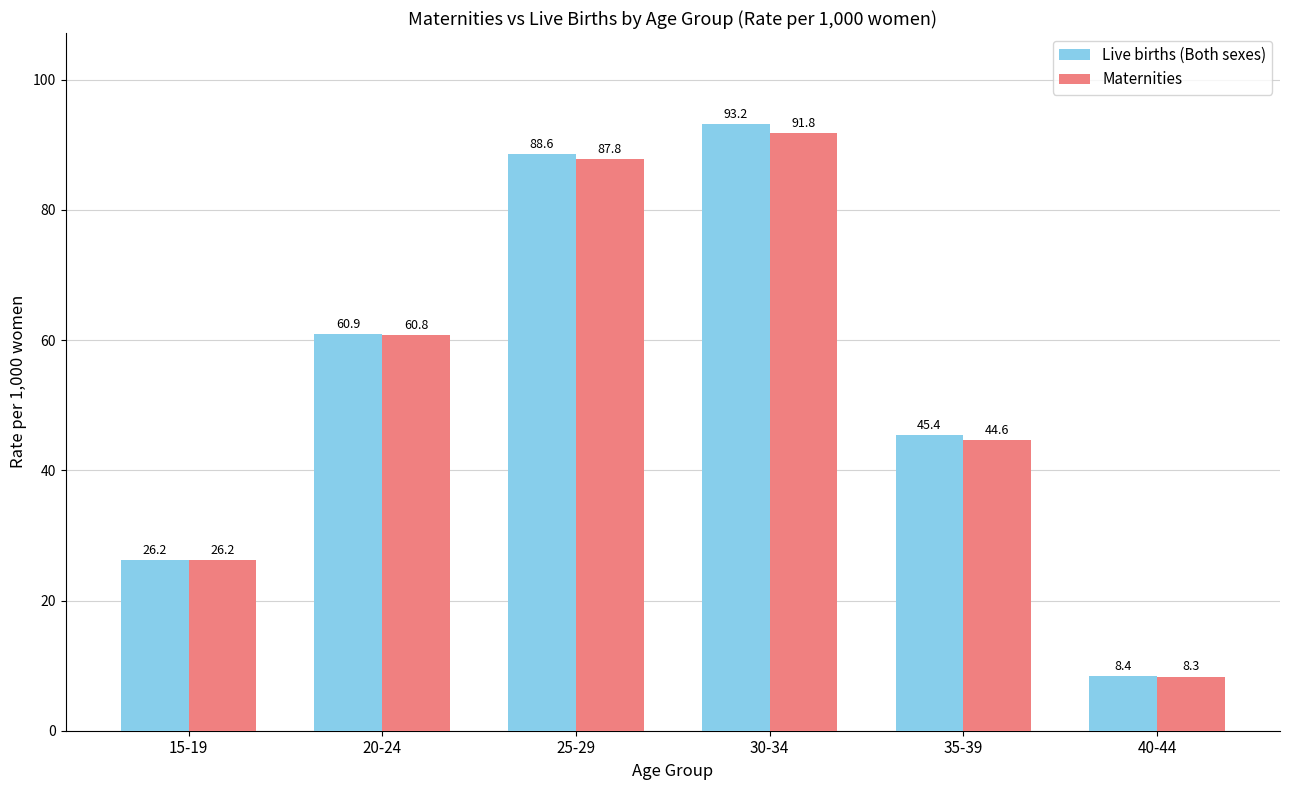

What is the difference between the maximum and second lowest values in the Live births (Both sexes) series?

67.0